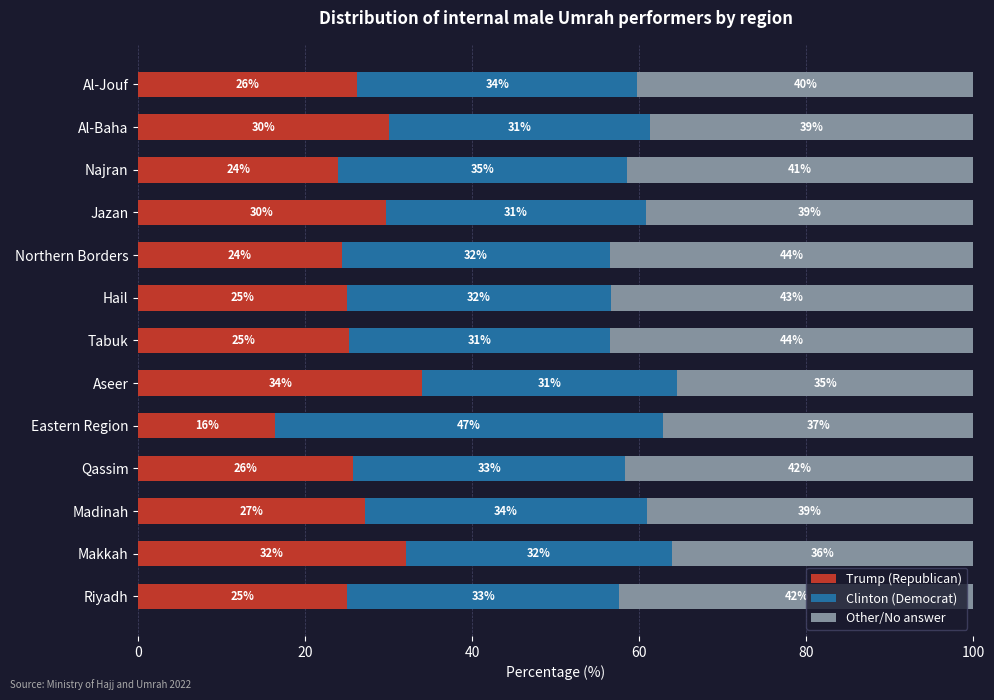

Which category has the lowest value in the Trump (Republican) series?

Eastern Region